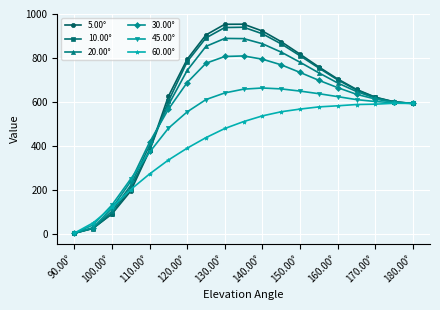

How many lines are shown in the chart?

6